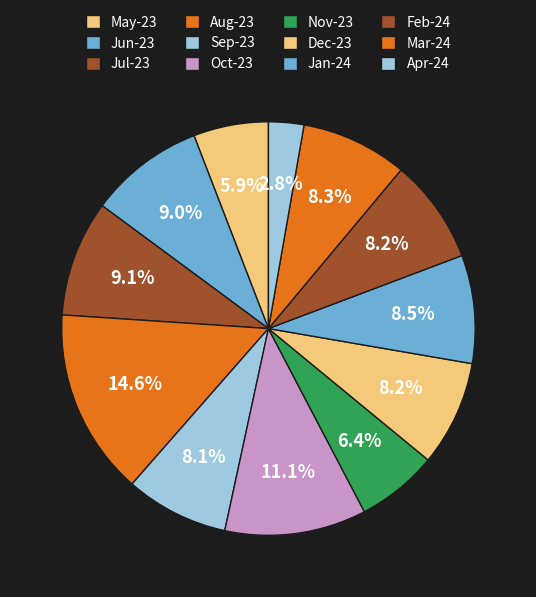

How many segments does this pie chart have?

12